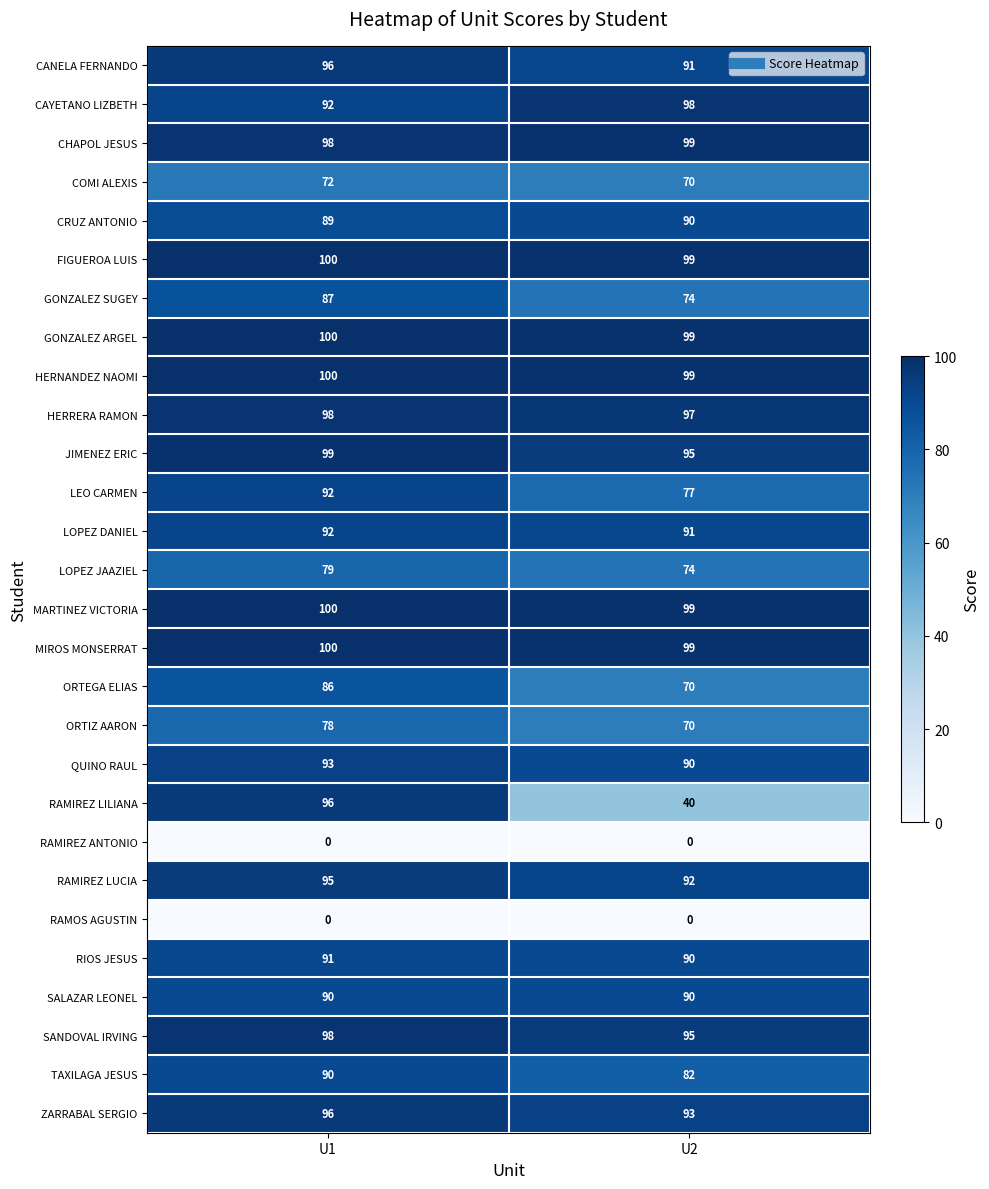

What is the maximum value shown in the chart?

100